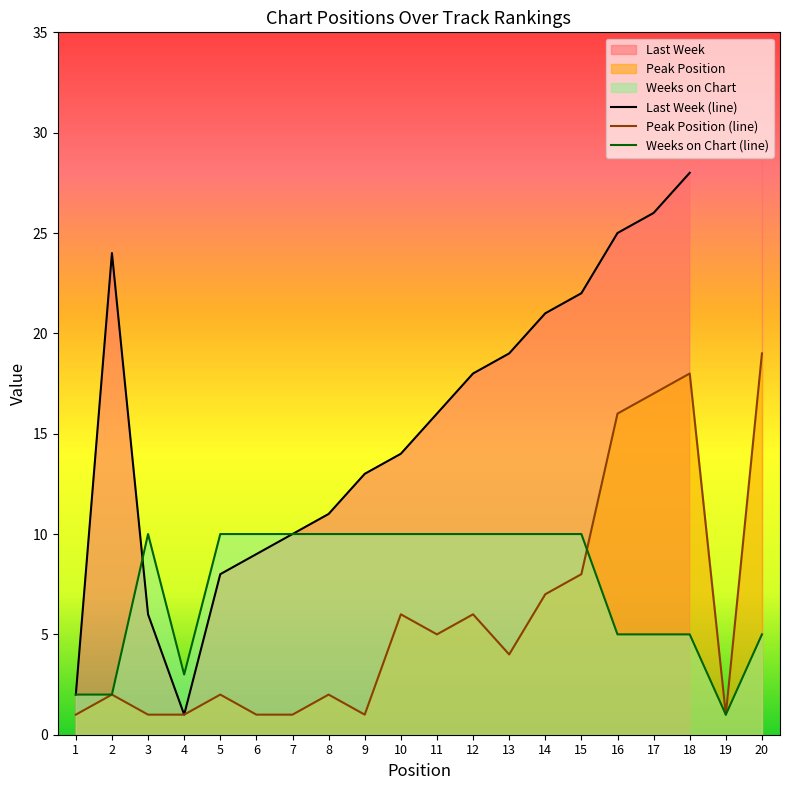

True or false: Last Week (line) and Peak Position (line) cross at least once.

False